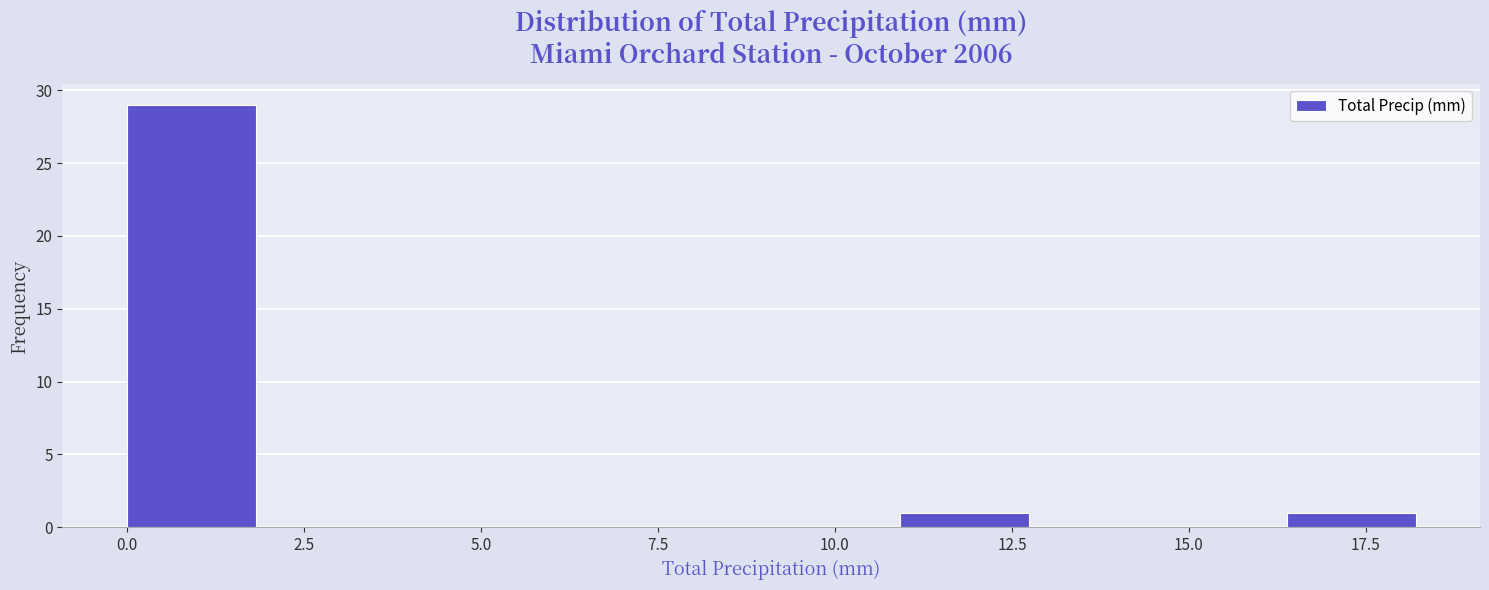

Read against the x-axis, roughly where is the centre of the tallest bar?

1.0